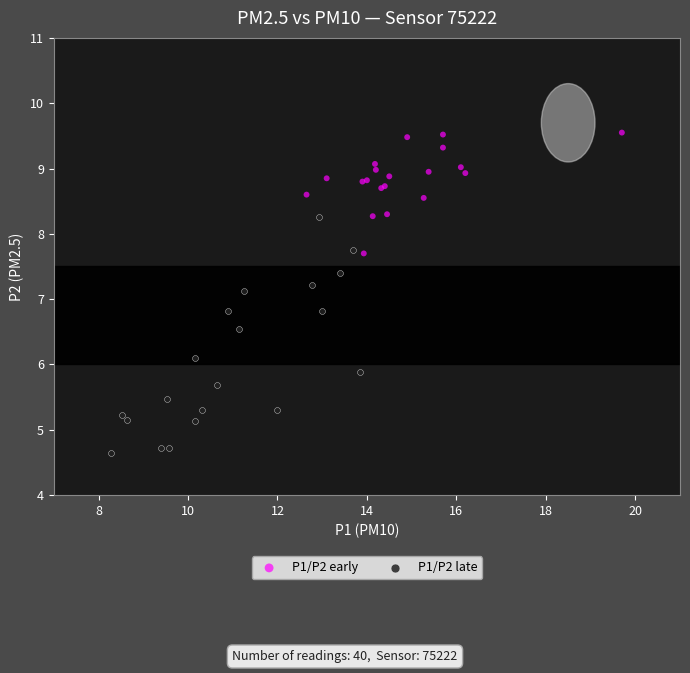

Which series has the widest spread of Y values?

P1/P2 late